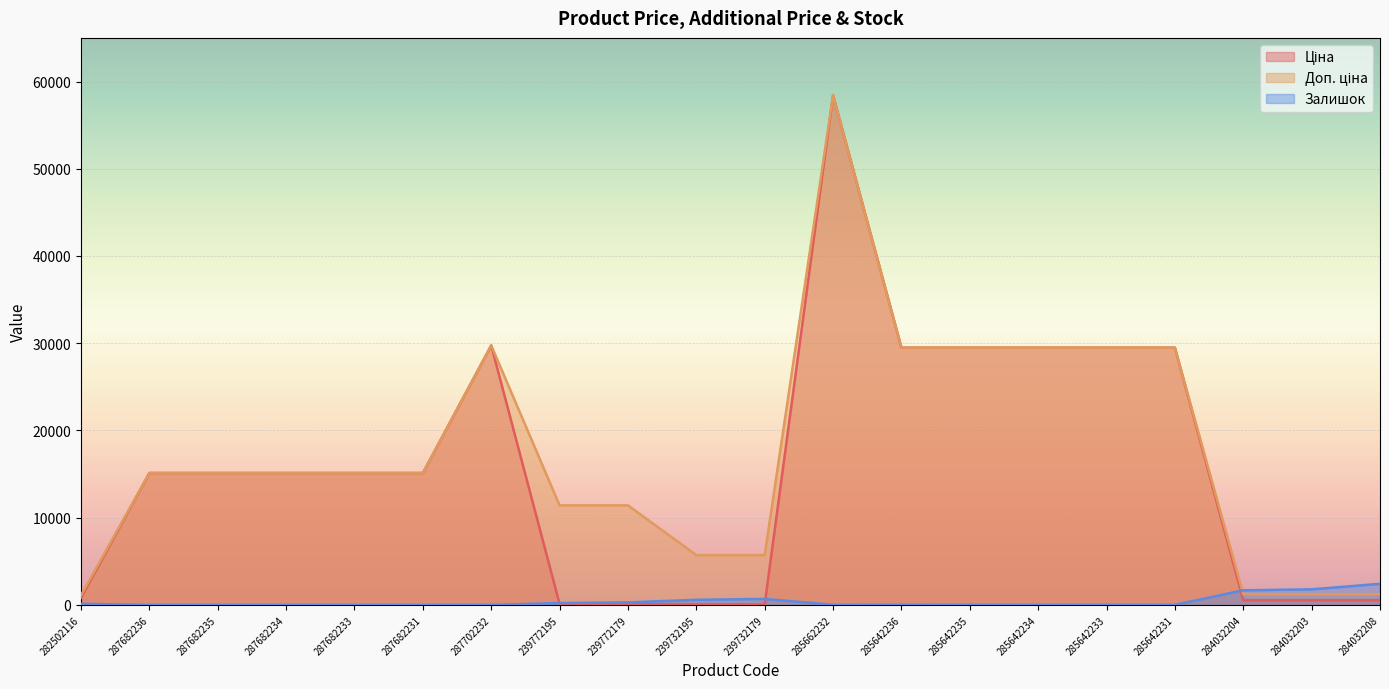

Is the value of Залишок at 285642233 greater than the value of Ціна at 287682231?

No